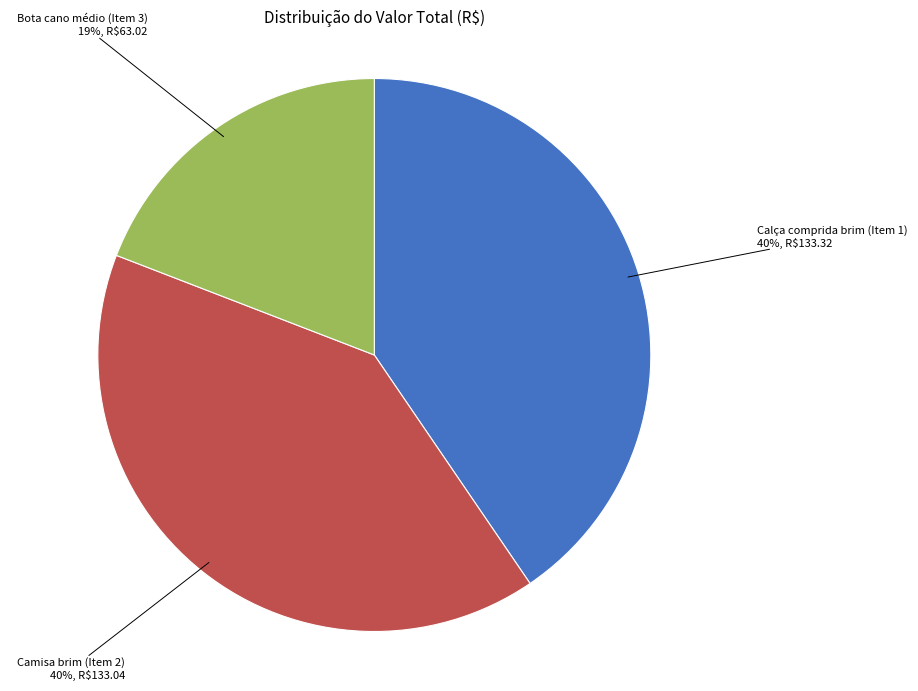

How many slices are in this pie chart?

3